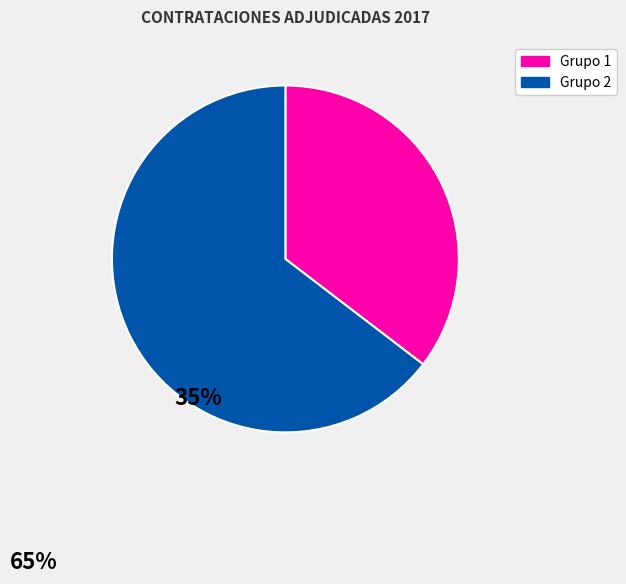

The Grupo 1 slice represents 35% of the pie. True or false?

True